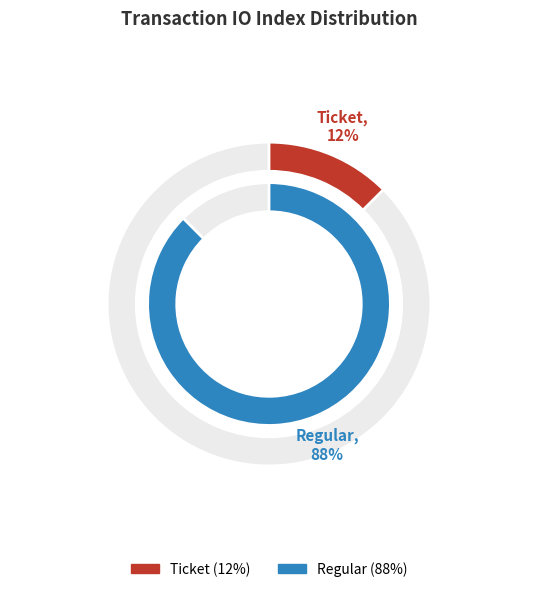

What is the majority slice?

Regular